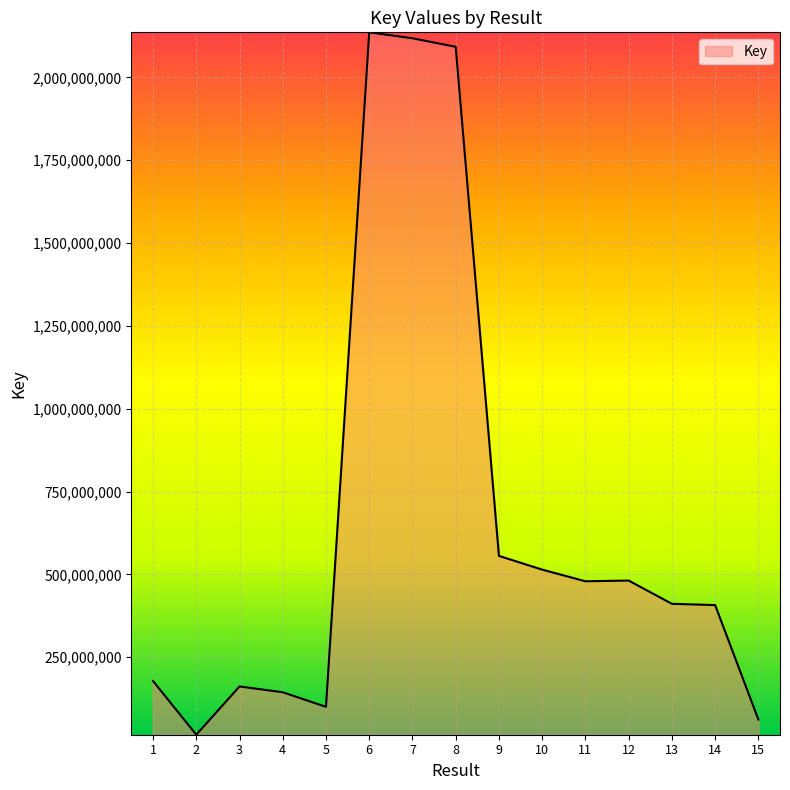

What is the sum of the values at 4 and 15?

206667367